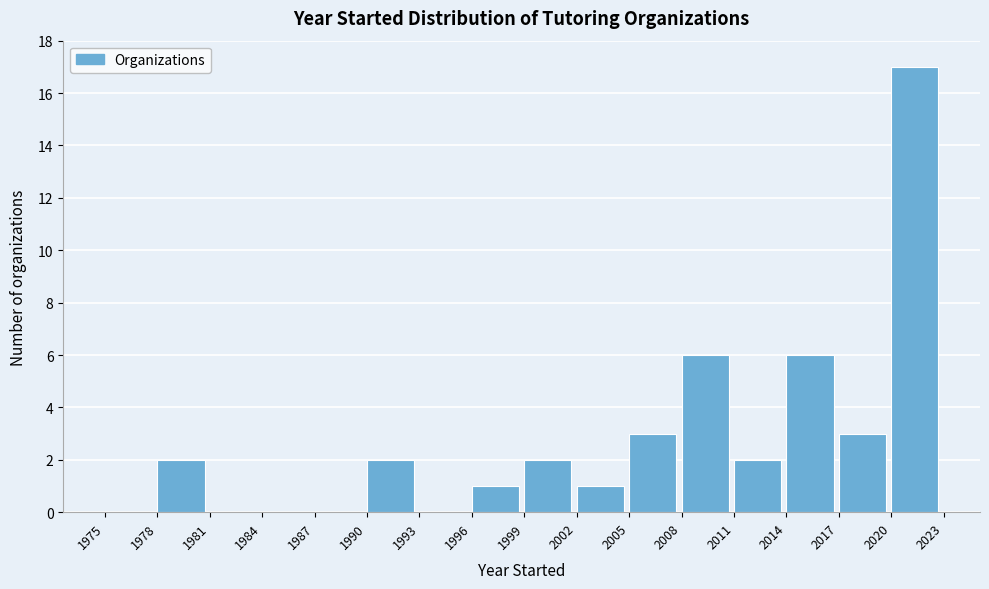

Reading left to right, list every bar in this chart as the range it spans on the x-axis followed by its height. The values are not printed on the chart, so give them approximately, as read against the axis.

1975 to 1978: 0
1978 to 1981: 2
1981 to 1984: 0
1984 to 1987: 0
1987 to 1990: 0
1990 to 1993: 2
1993 to 1996: 0
1996 to 1999: 1
1999 to 2002: 2
2002 to 2005: 1
2005 to 2008: 3
2008 to 2011: 6
2011 to 2014: 2
2014 to 2017: 6
2017 to 2020: 3
2020 to 2023: 17